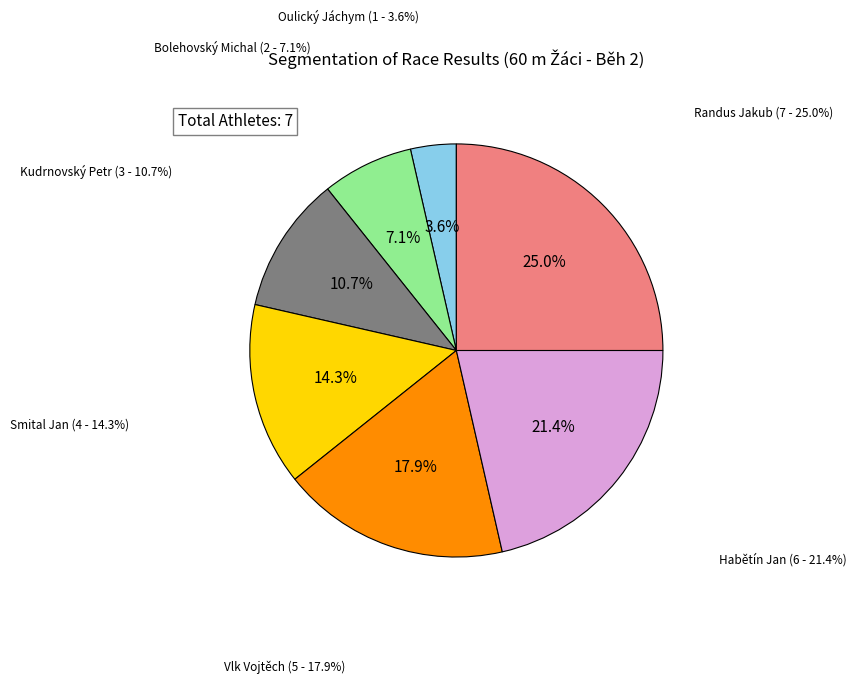

Count the number of slices in the pie.

7